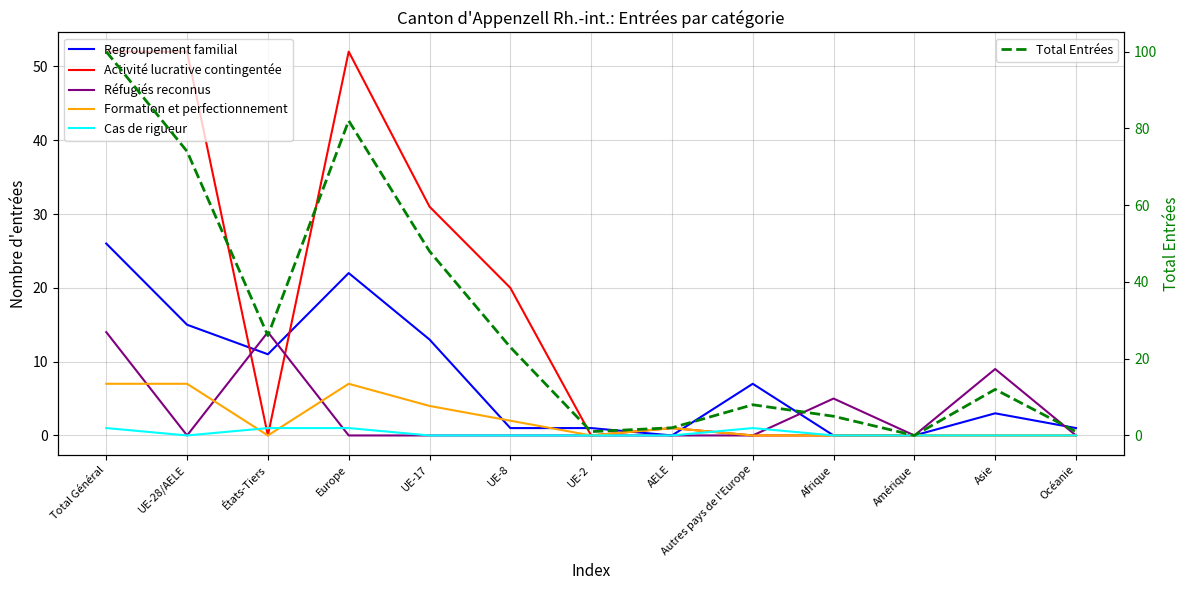

The Regroupement familial series shows 10 at UE-28/AELE. True or false?

False